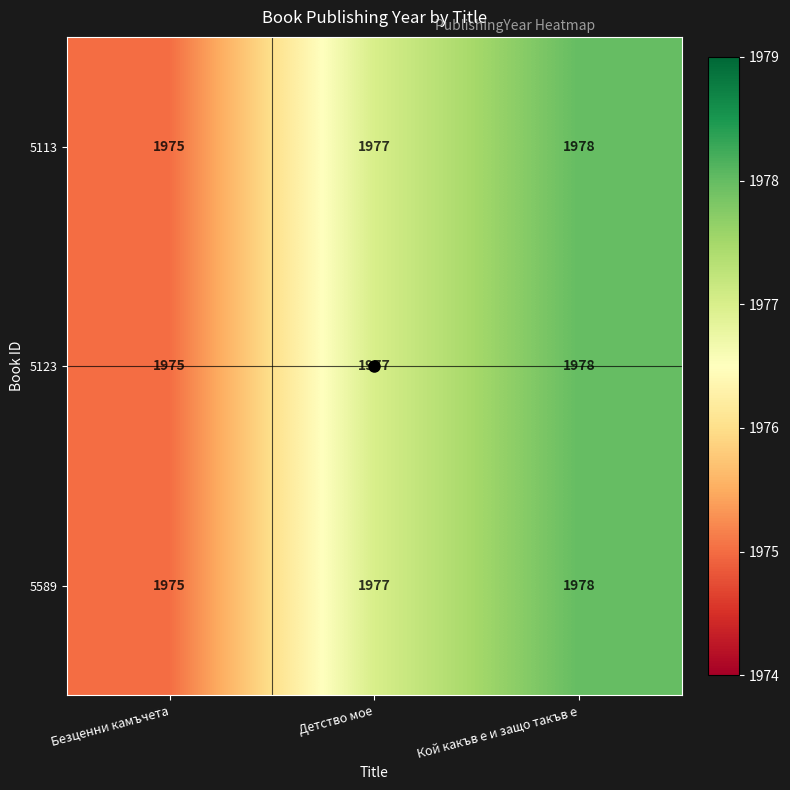

What is the difference between the maximum and minimum values in the 5589 series?

3